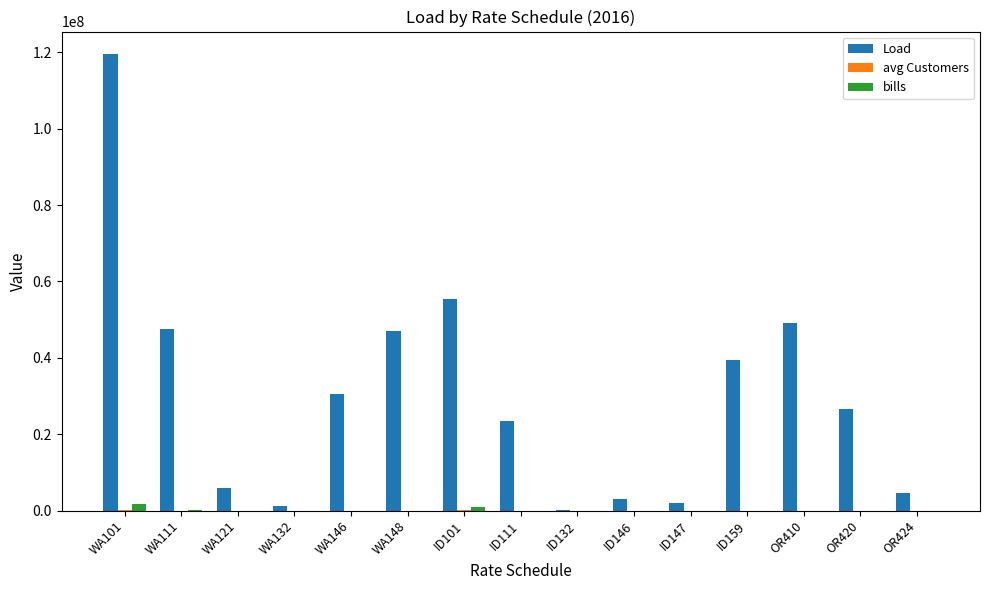

Count the number of categories in the chart.

15